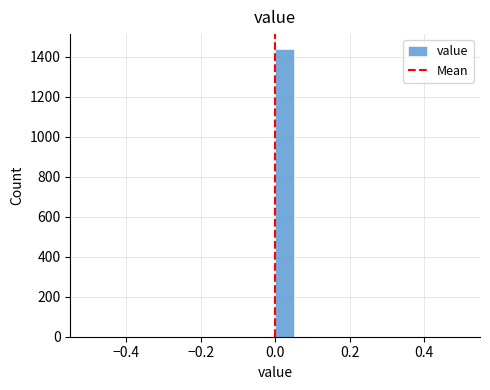

Around what value on the x-axis is the tallest bar? Give the approximate position of its centre, as read against the axis.

0.02